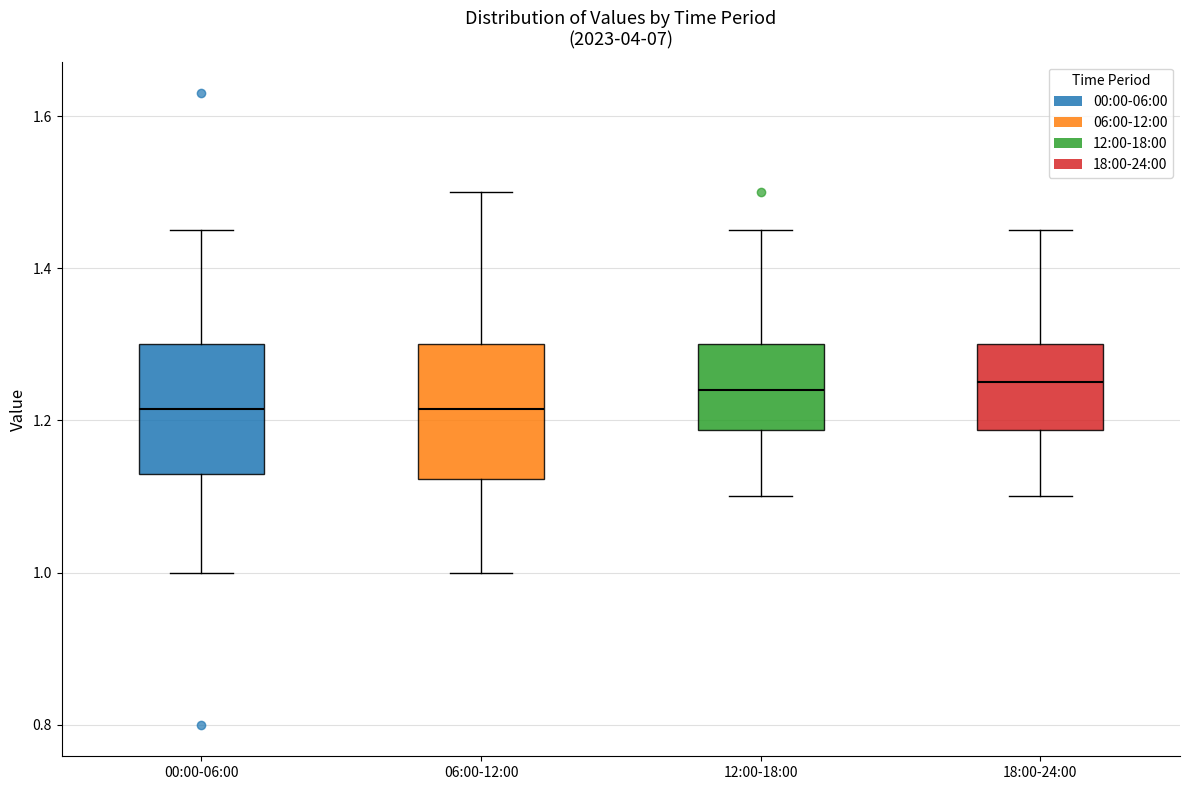

Where is the lower edge of the box for 18:00-24:00 on the y-axis? The values are not printed on the chart, so give them approximately, as read against the axis.

1.18